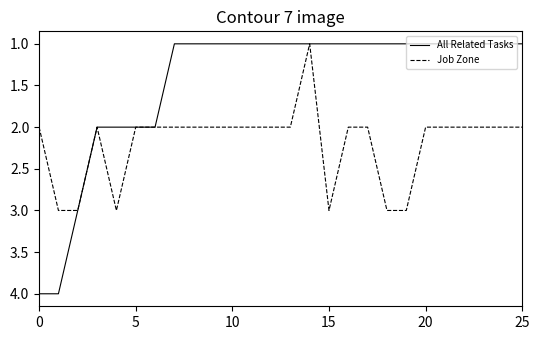

Which series has the largest total across all categories?

Job Zone